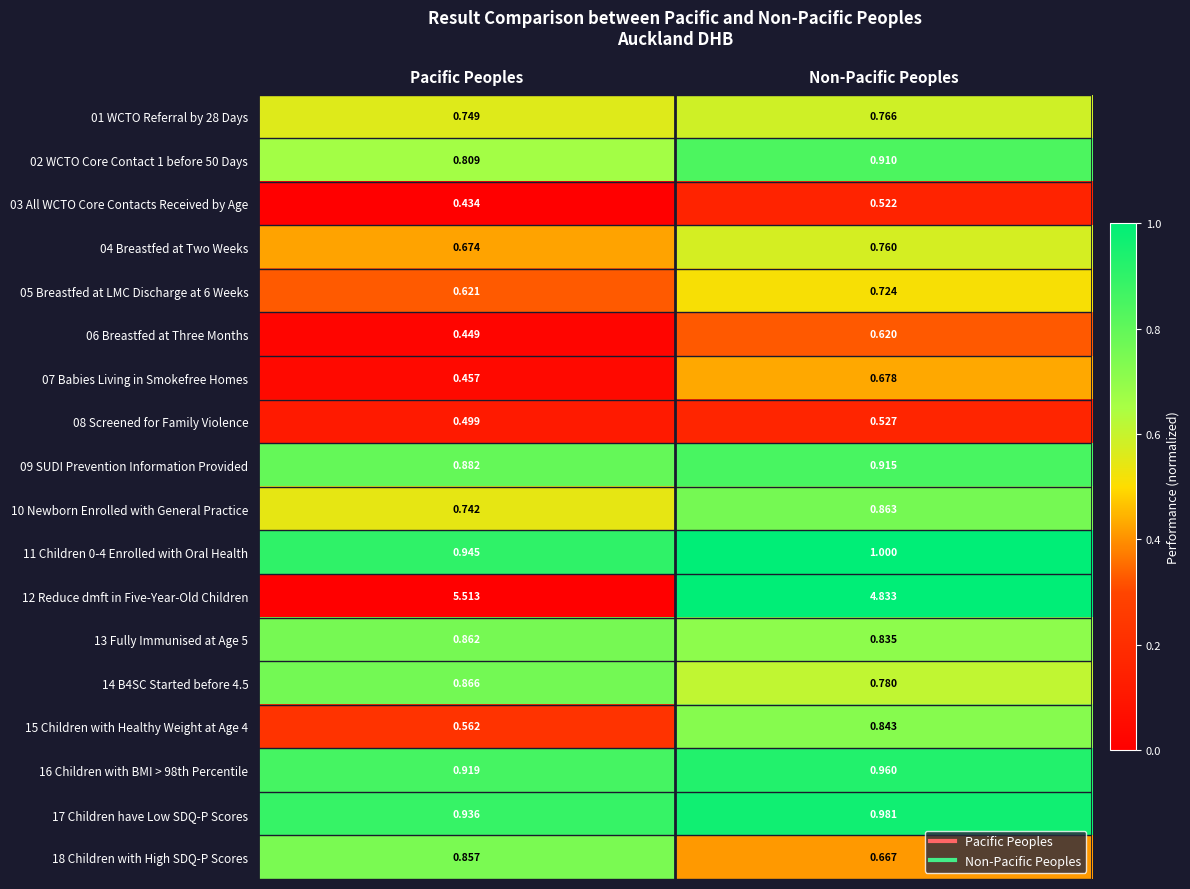

Which series has the widest spread of values?

12 Reduce dmft in Five-Year-Old Children